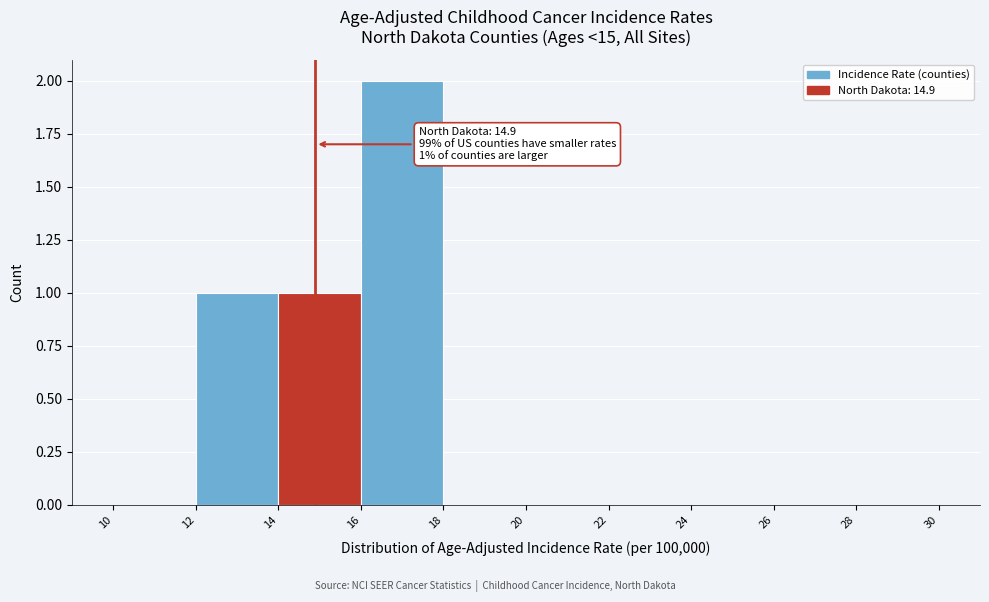

Over which range of the x-axis is the bar tallest?

16 to 18